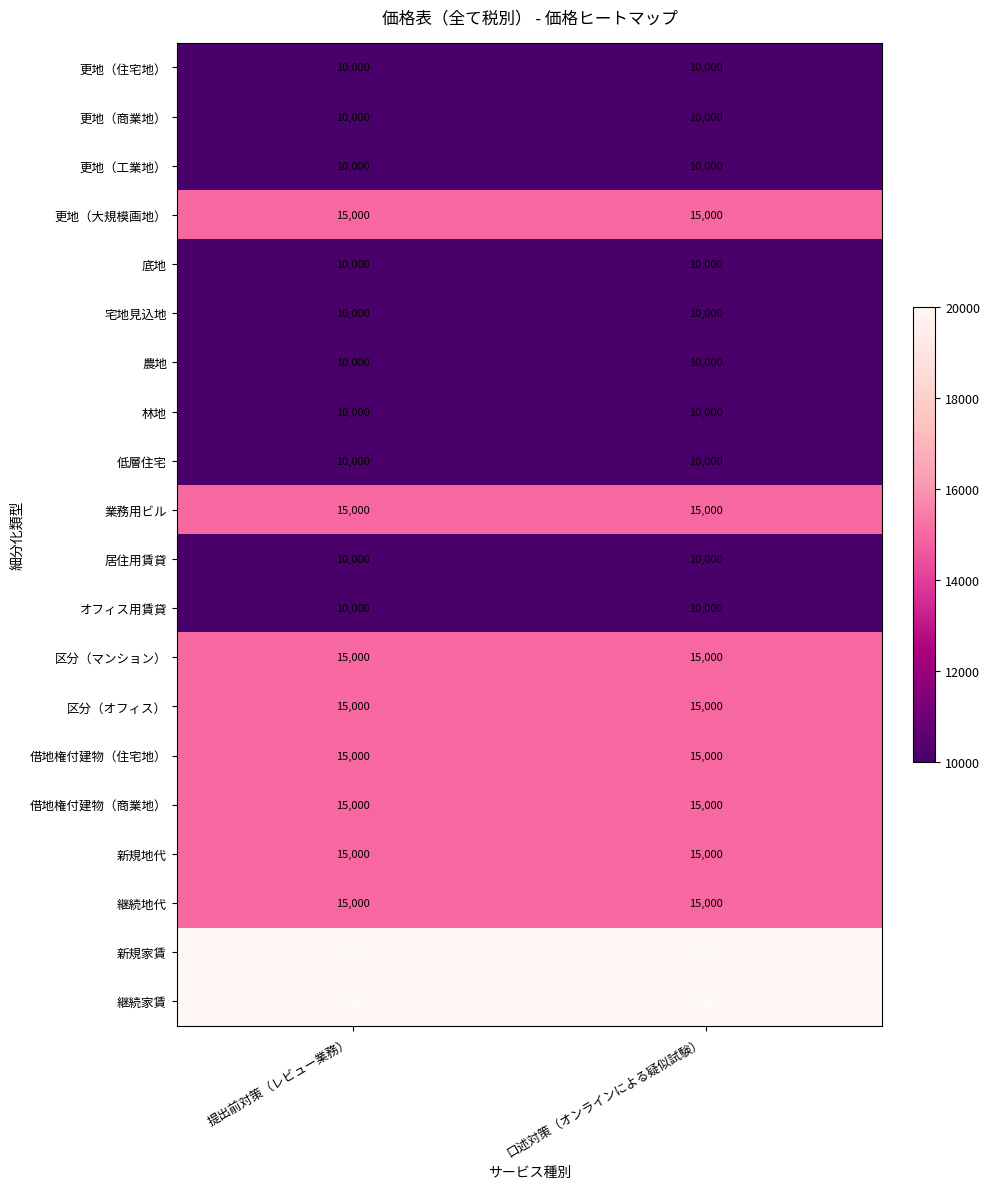

Count the number of data series in this chart.

20